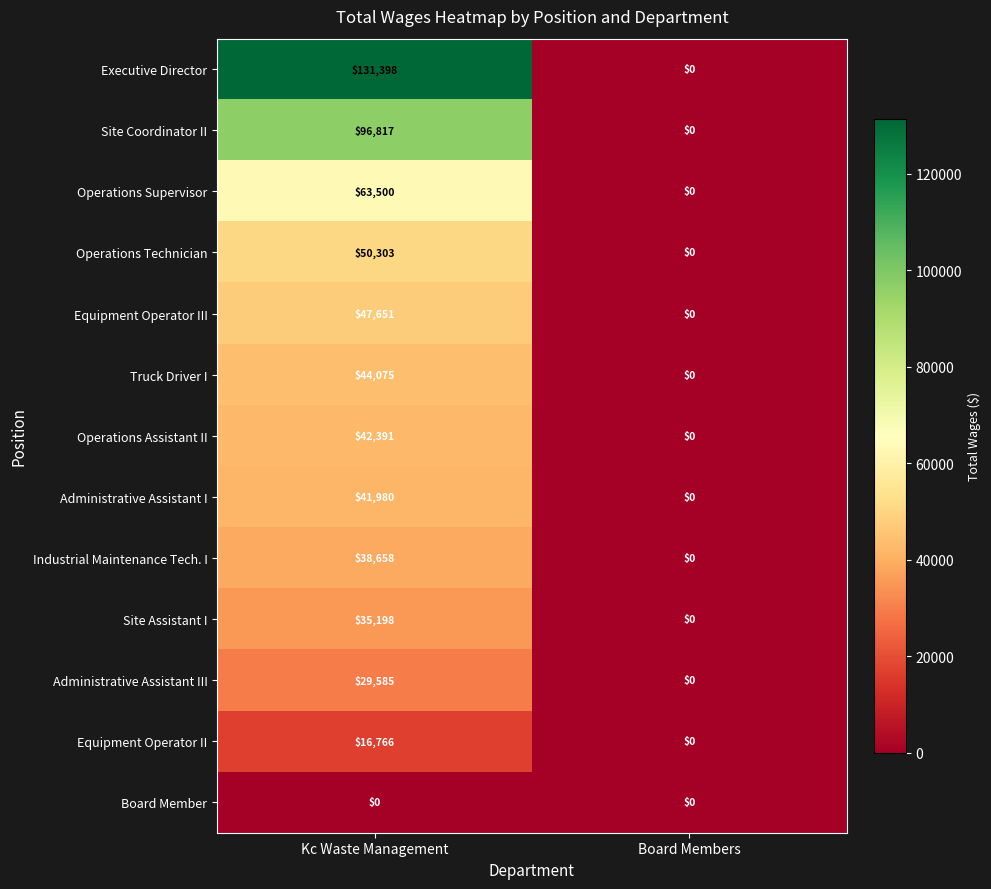

Reading left to right, transcribe all the data shown in this chart.

Executive Director: 131398	0
Site Coordinator II: 96817	0
Operations Supervisor: 63500	0
Operations Technician: 50303	0
Equipment Operator III: 47651	0
Truck Driver I: 44075	0
Operations Assistant II: 42391	0
Administrative Assistant I: 41980	0
Industrial Maintenance Tech. I: 38658	0
Site Assistant I: 35198	0
Administrative Assistant III: 29585	0
Equipment Operator II: 16766	0
Board Member: 0	0